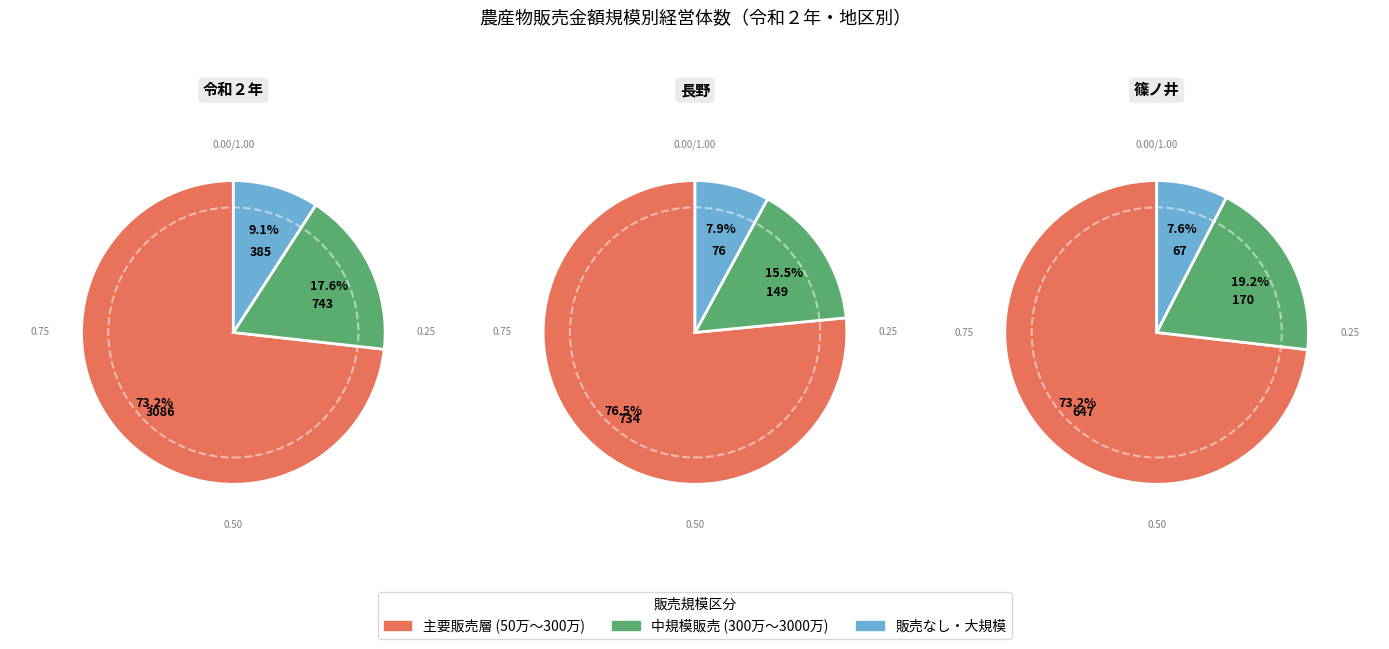

Does 7 account for over 50% of the chart?

No